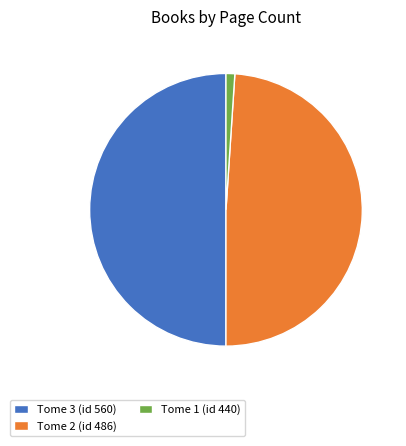

Do Tome 3 (id 560) and Tome 2 (id 486) together represent more than half of the pie?

Yes